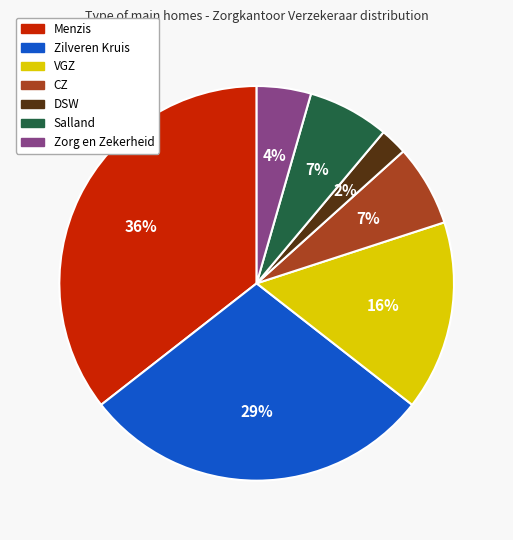

True or false: VGZ accounts for 8% of the total.

False